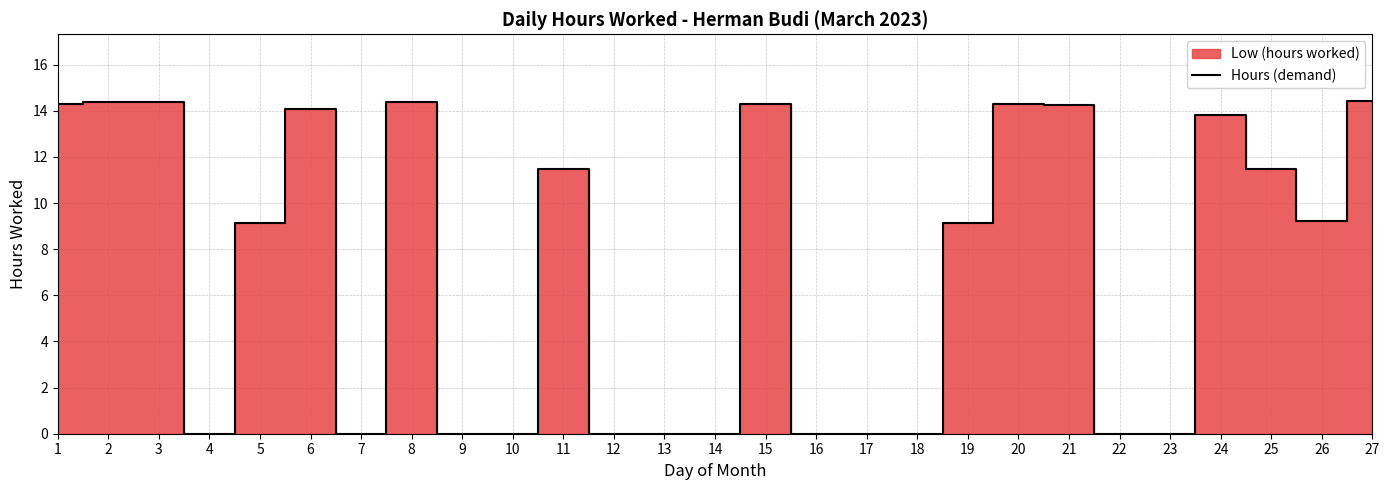

Reading left to right, transcribe all the data shown in this chart.

1=14.3	2=14.4	3=14.4	4=0.0	5=9.1	6=14.1	7=0.0	8=14.4	9=0.0	10=0.0	11=11.5	12=0.0	13=0.0	14=0.0	15=14.3	16=0.0	17=0.0	18=0.0	19=9.2	20=14.3	21=14.2	22=0.0	23=0.0	24=13.8	25=11.5	26=9.2	27=14.4